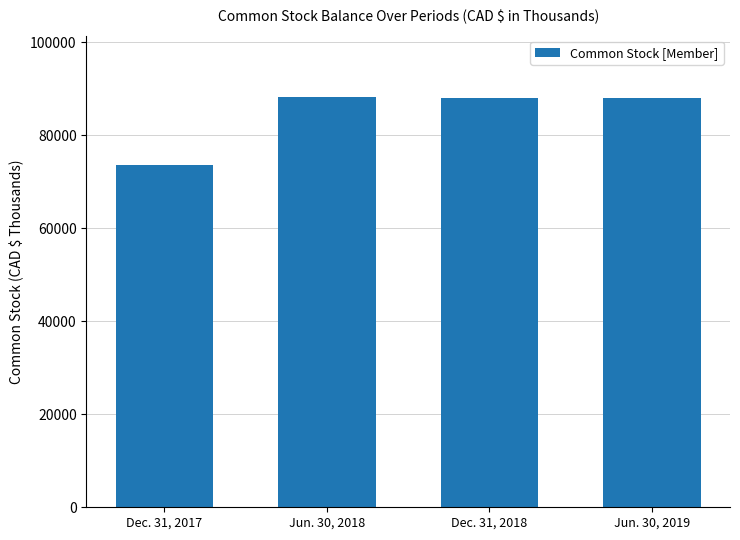

Approximately how many times larger is the value at Dec. 31, 2018 compared to Jun. 30, 2019?

1.0